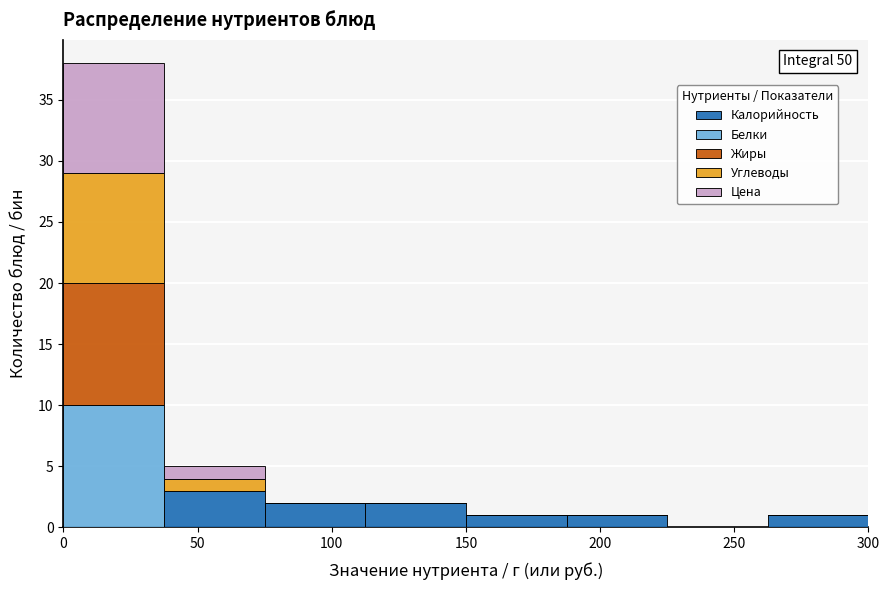

Which range on the x-axis has the tallest stacked bar (by total height)?

0.0 to 37.5